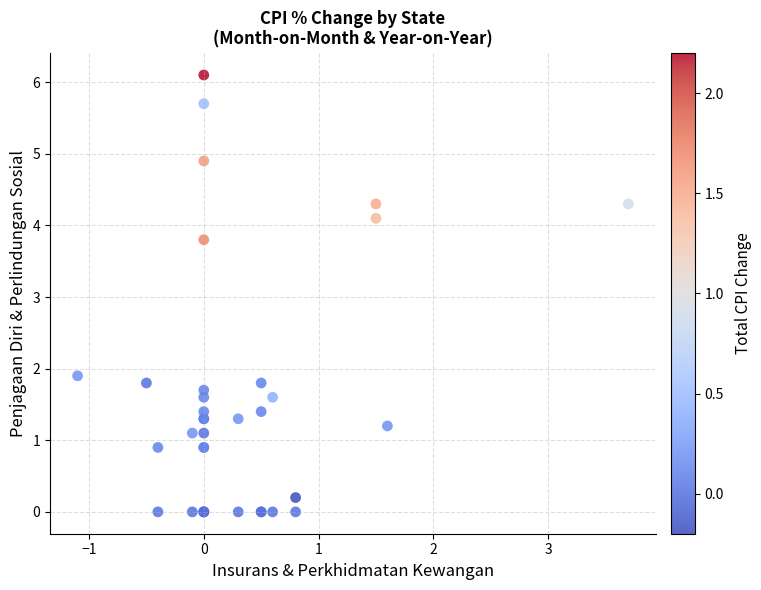

What Y value in the scatter plot is closest to 3?

3.8